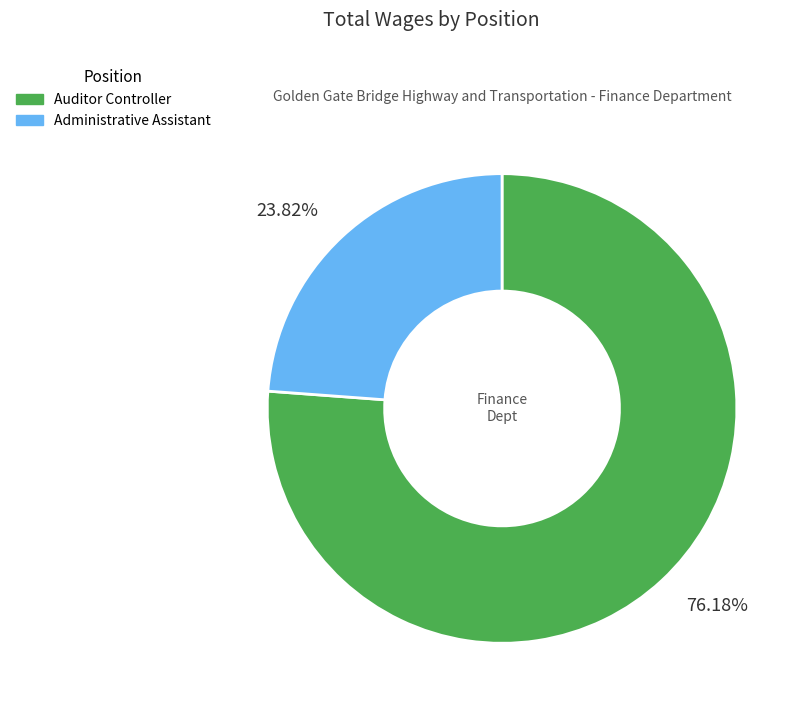

To the nearest percent, what is the average slice percentage?

50%